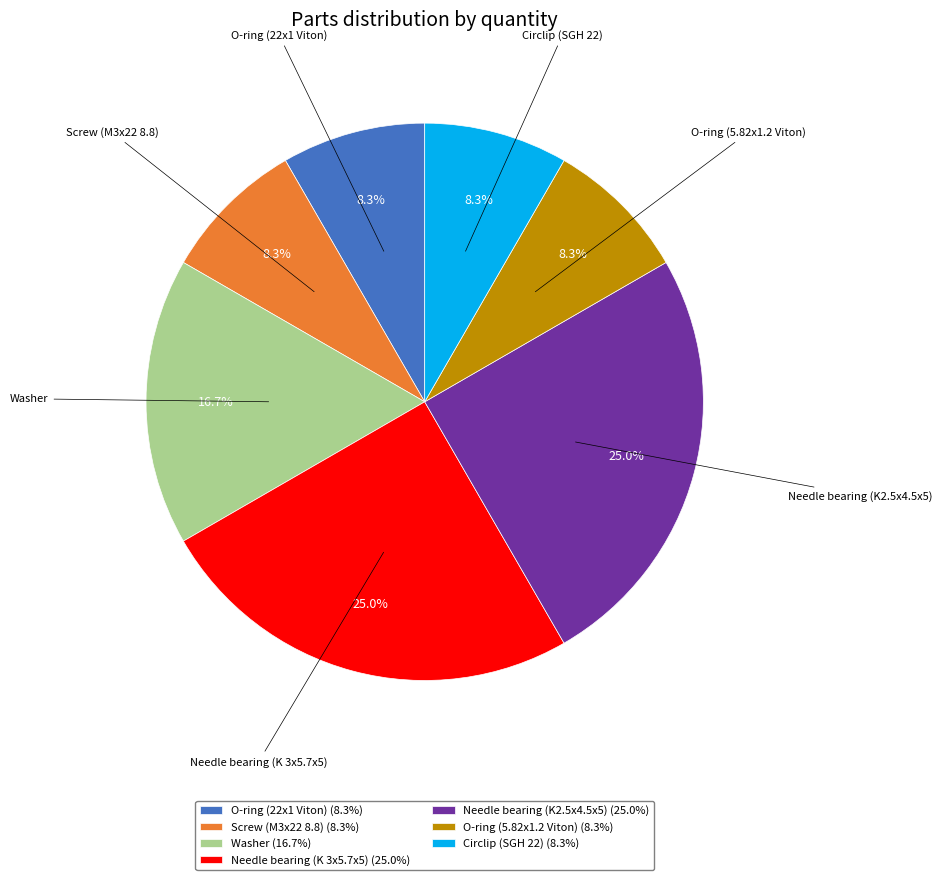

Which has a higher value, Screw (M3x22 8.8) (8.3%) or Needle bearing (K 3x5.7x5) (25.0%)?

Needle bearing (K 3x5.7x5) (25.0%)